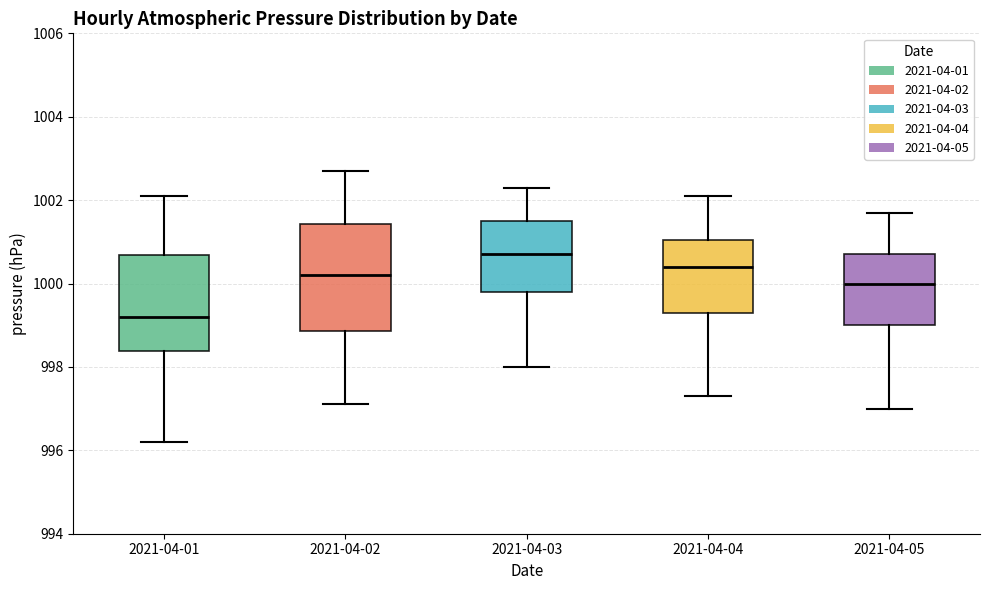

Reading left to right, read every box against the y-axis: the position of its median line, the range the box covers, and the ends of its whiskers. The values are not printed on the chart, so give them approximately, as read against the axis.

2021-04-01: median 999.2, box 998.4 to 1000.6, whiskers 996.2 to 1002.2
2021-04-02: median 1000.2, box 998.8 to 1001.4, whiskers 997.2 to 1002.8
2021-04-03: median 1000.8, box 999.8 to 1001.6, whiskers 998.0 to 1002.4
2021-04-04: median 1000.4, box 999.4 to 1001.0, whiskers 997.4 to 1002.2
2021-04-05: median 1000.0, box 999.0 to 1000.8, whiskers 997.0 to 1001.8